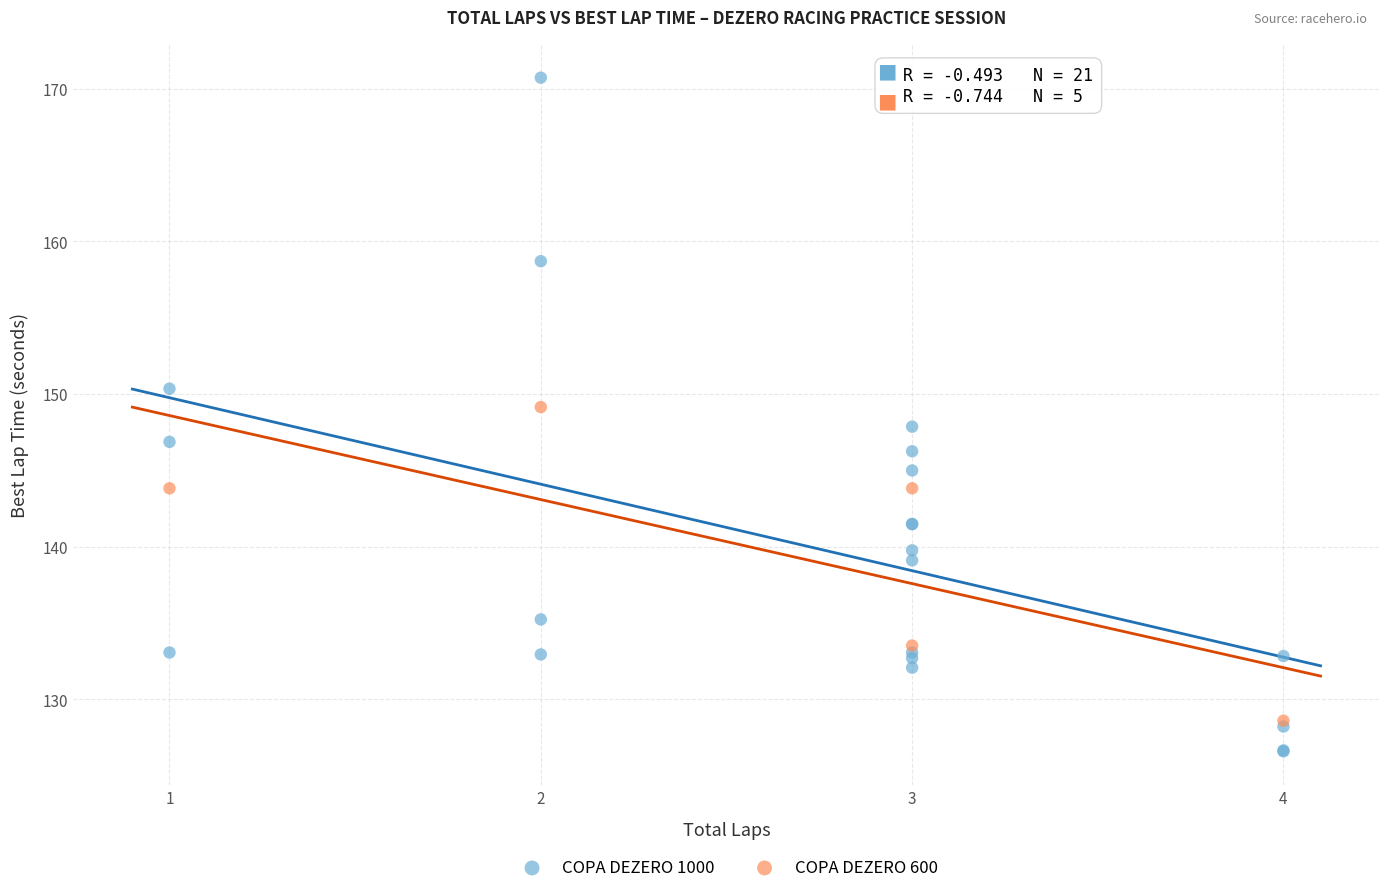

Which series has the largest Y range (max minus min)?

COPA DEZERO 1000